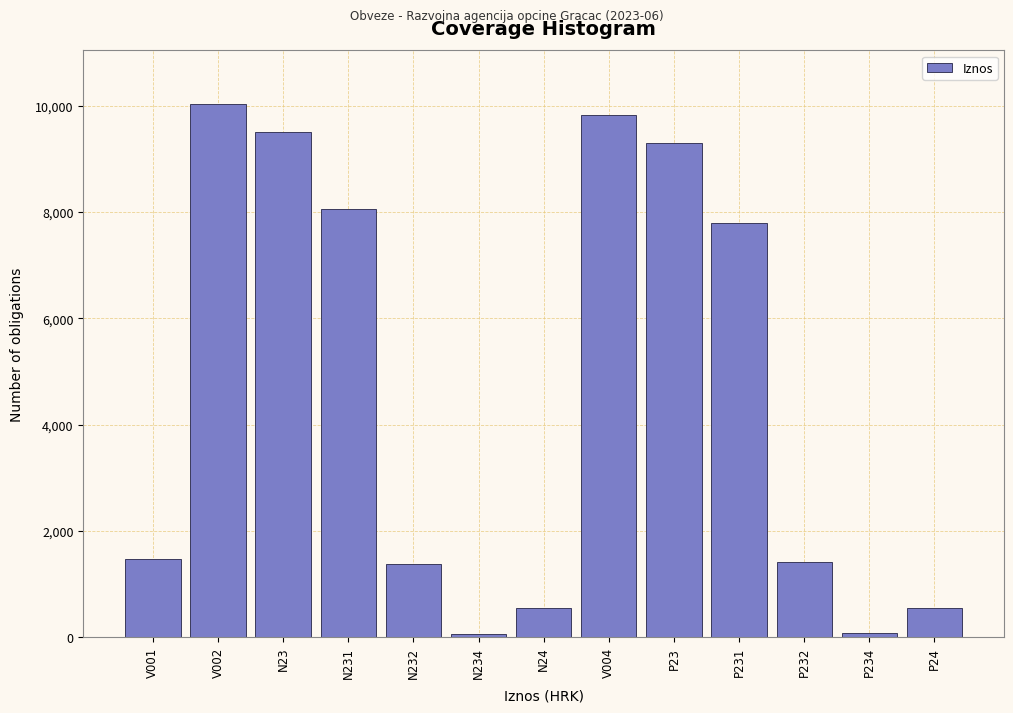

True or false: the data shows 333.3 at N232.

False